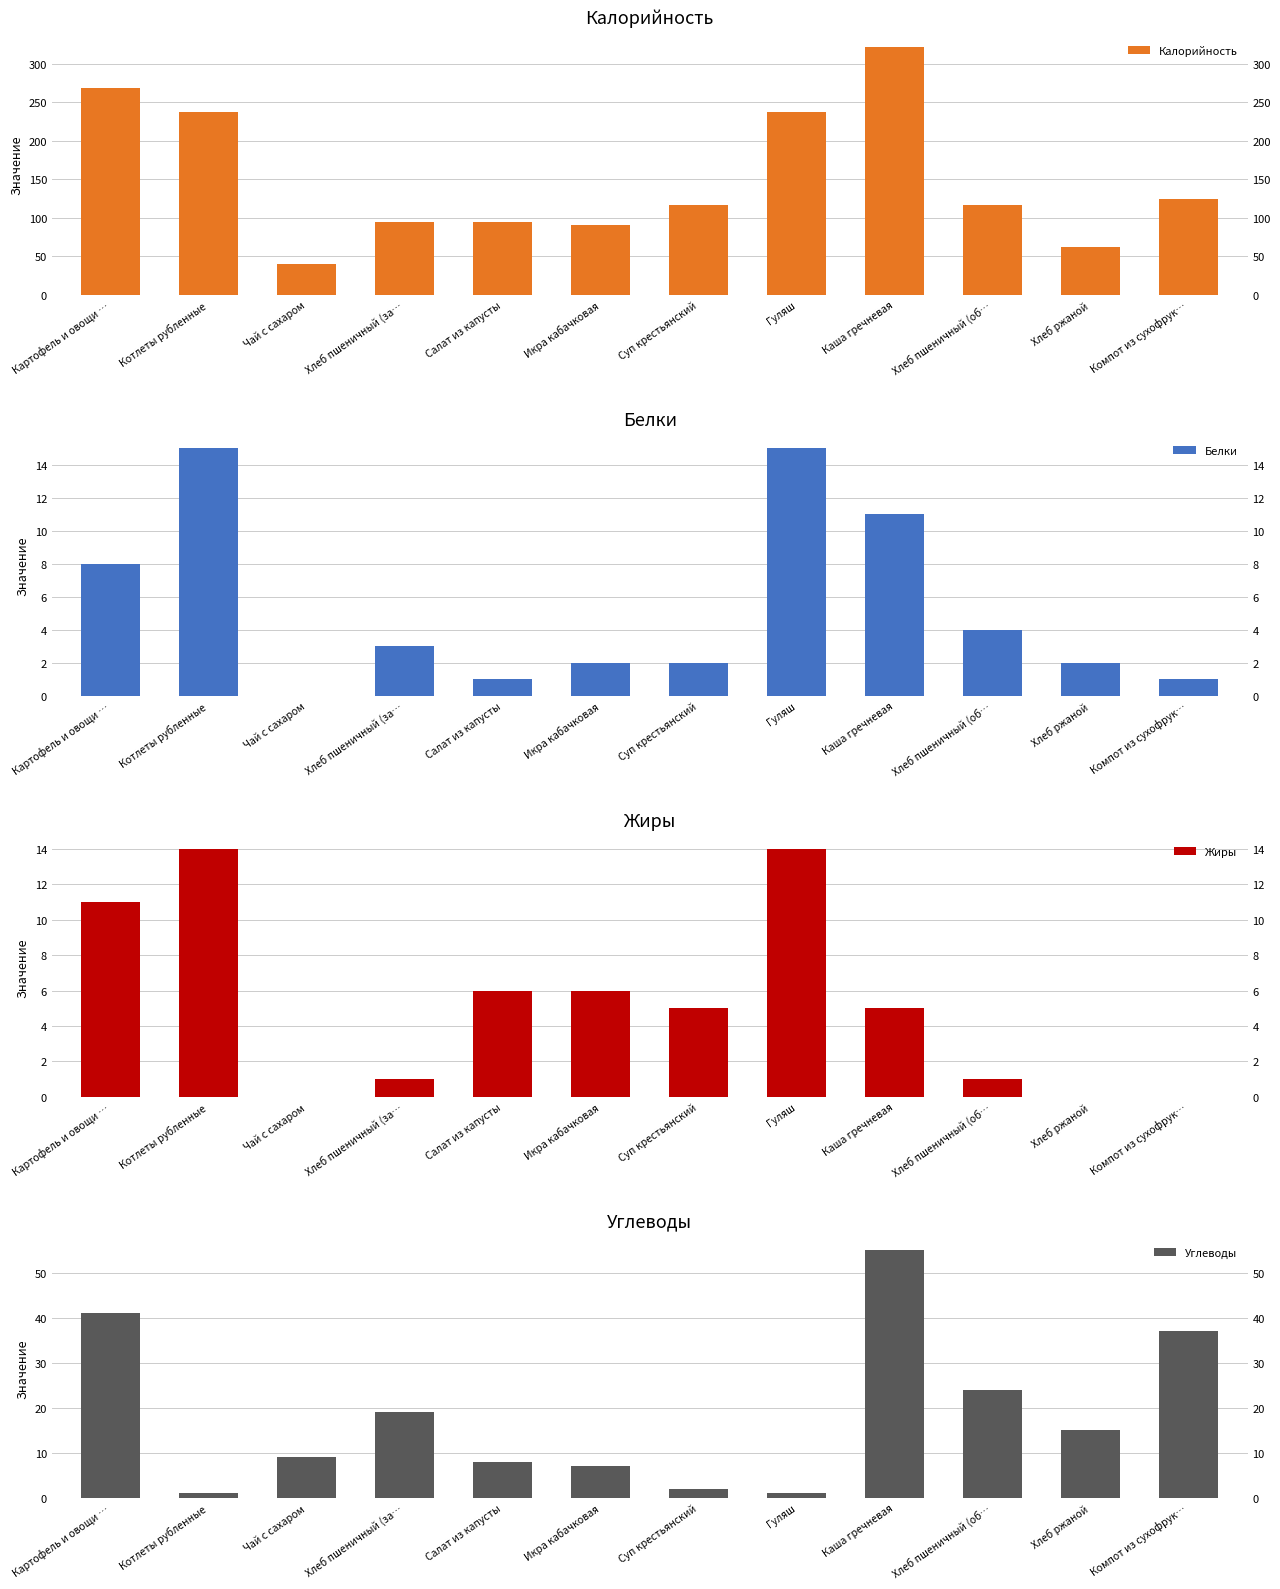

How many values in the Жиры series are below 5?

5